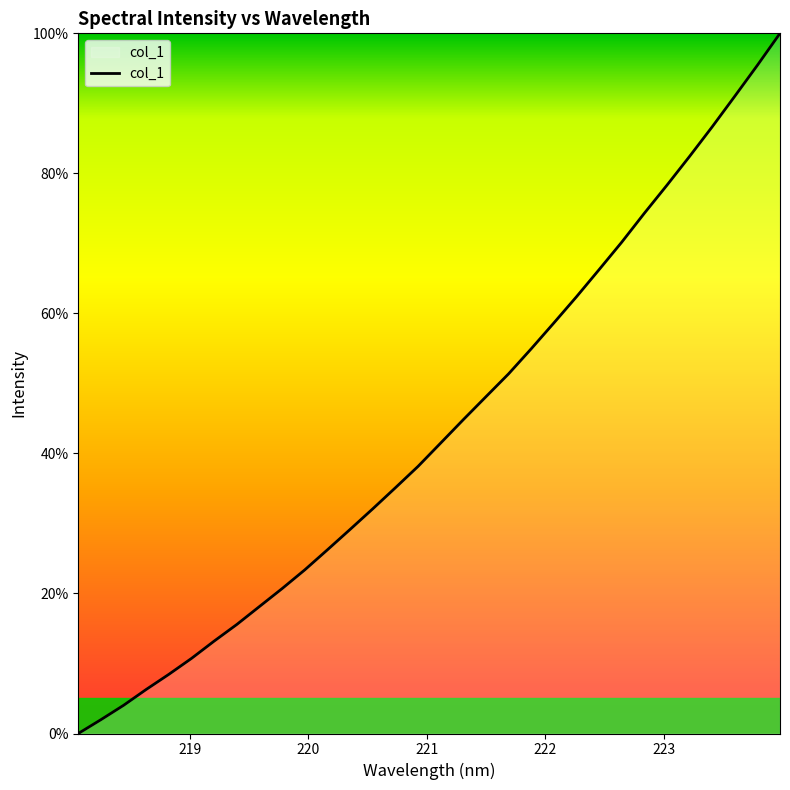

What is the maximum value shown in the chart?

100.0